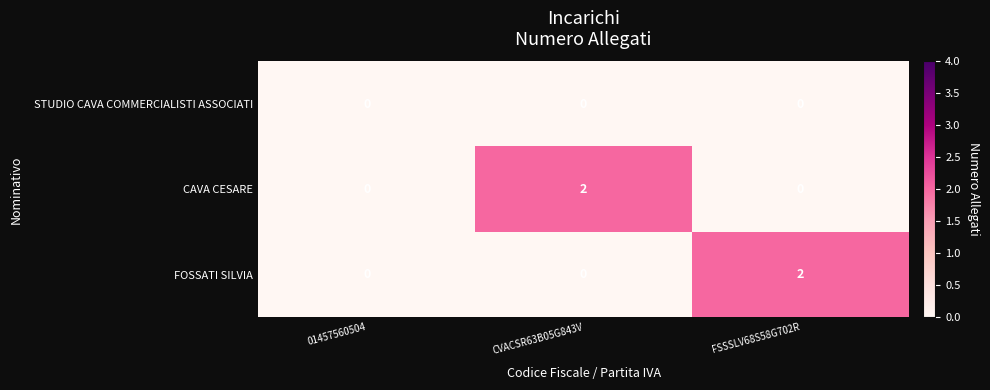

Reading left to right, extract all data points from this chart.

STUDIO CAVA COMMERCIALISTI ASSOCIATI: 0	0	0
CAVA CESARE: 0	2	0
FOSSATI SILVIA: 0	0	2